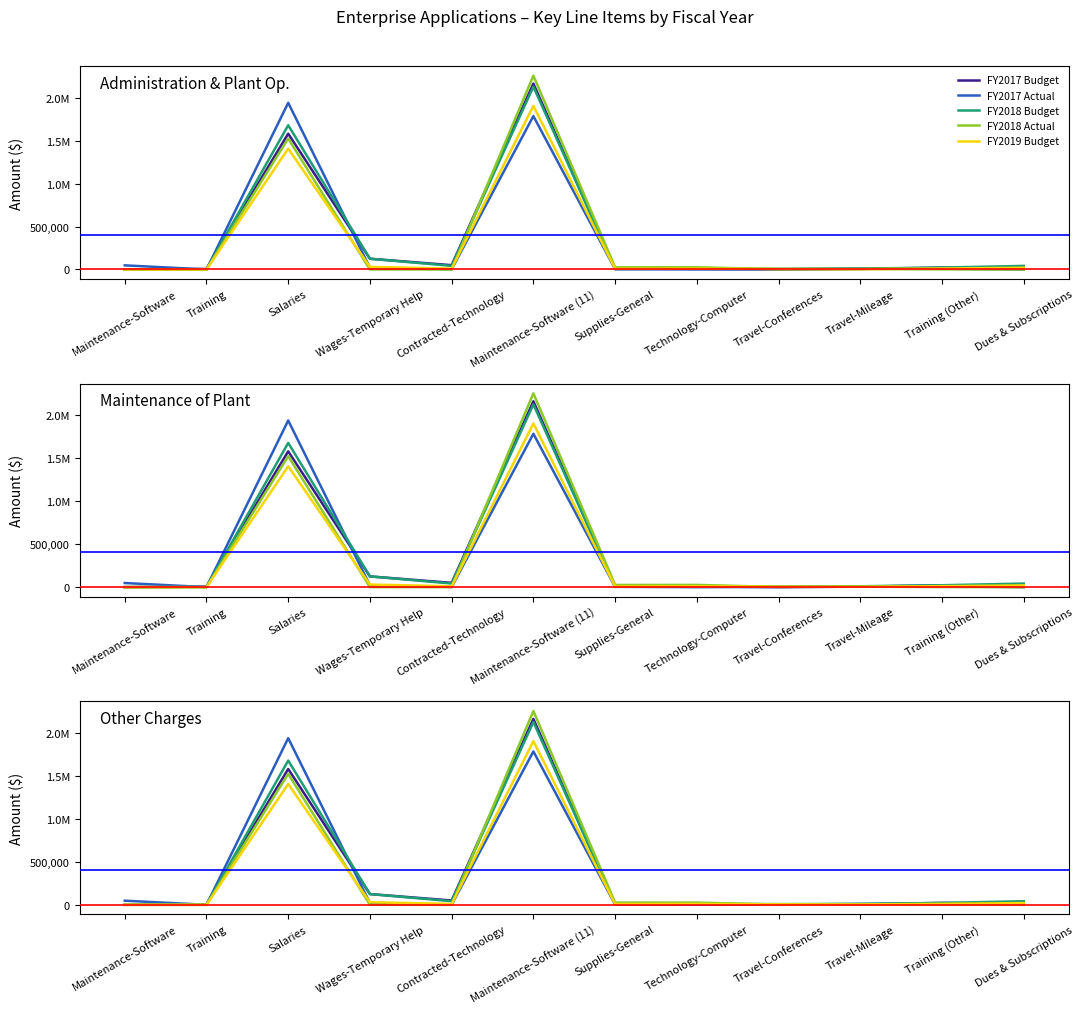

True or false: FY2017 Budget has a value of 0.0 at Travel-Conferences.

True